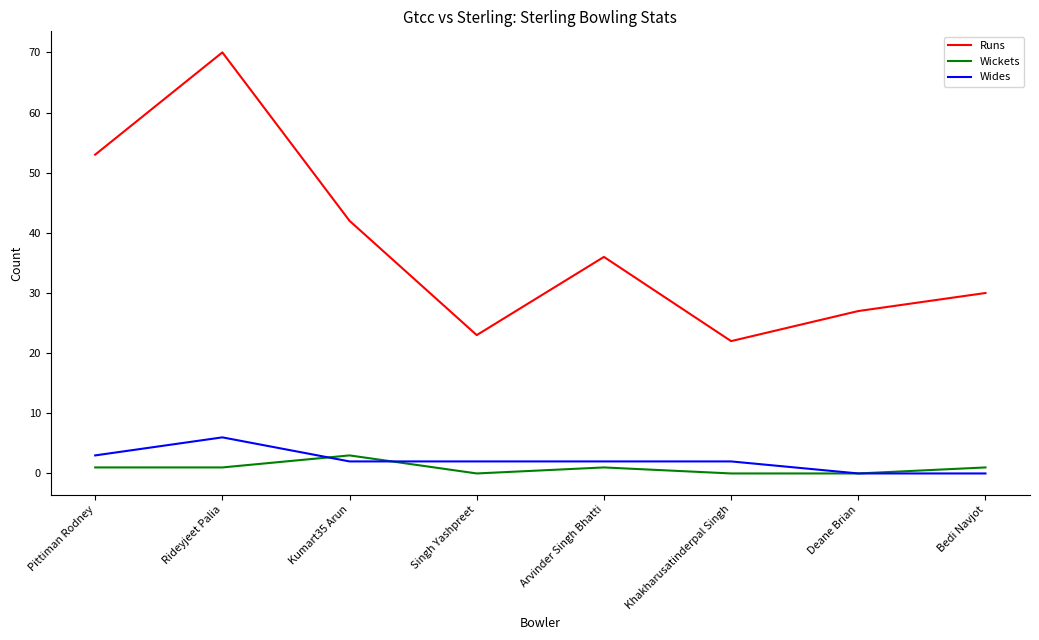

What is the spread (max minus min) of values at Deane Brian?

27